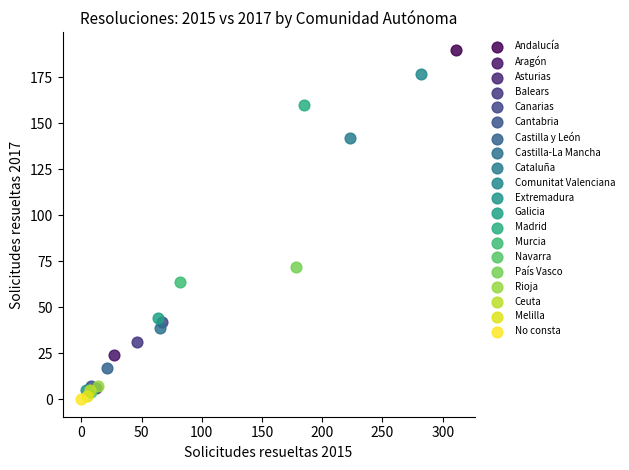

What are all the series names shown in the legend?

Andalucía, Aragón, Asturias, Balears, Canarias, Cantabria, Castilla y León, Castilla-La Mancha, Cataluña, Comunitat Valenciana, Extremadura, Galicia, Madrid, Murcia, Navarra, País Vasco, Rioja, Ceuta, Melilla, No consta